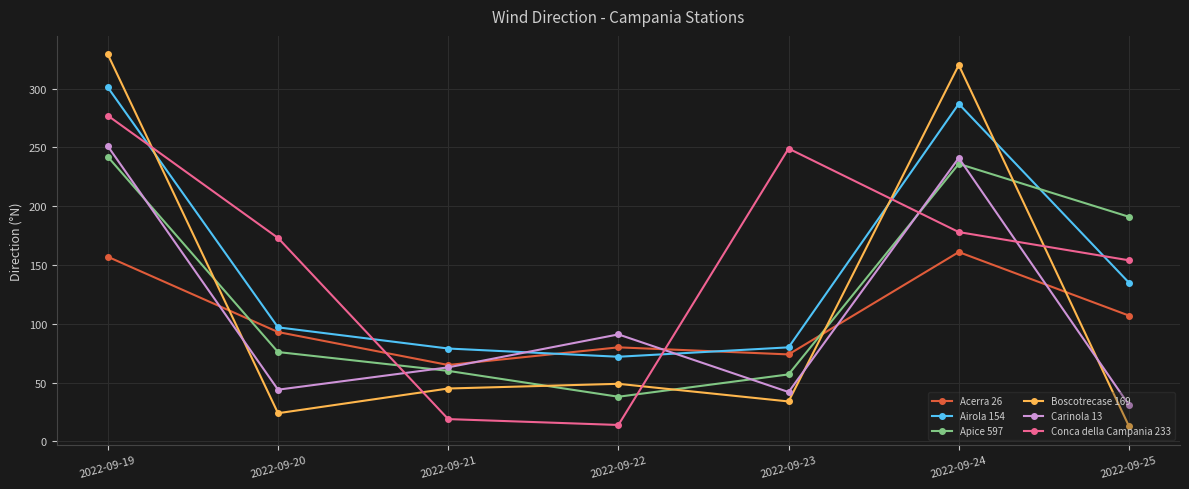

How many lines are shown in the chart?

6